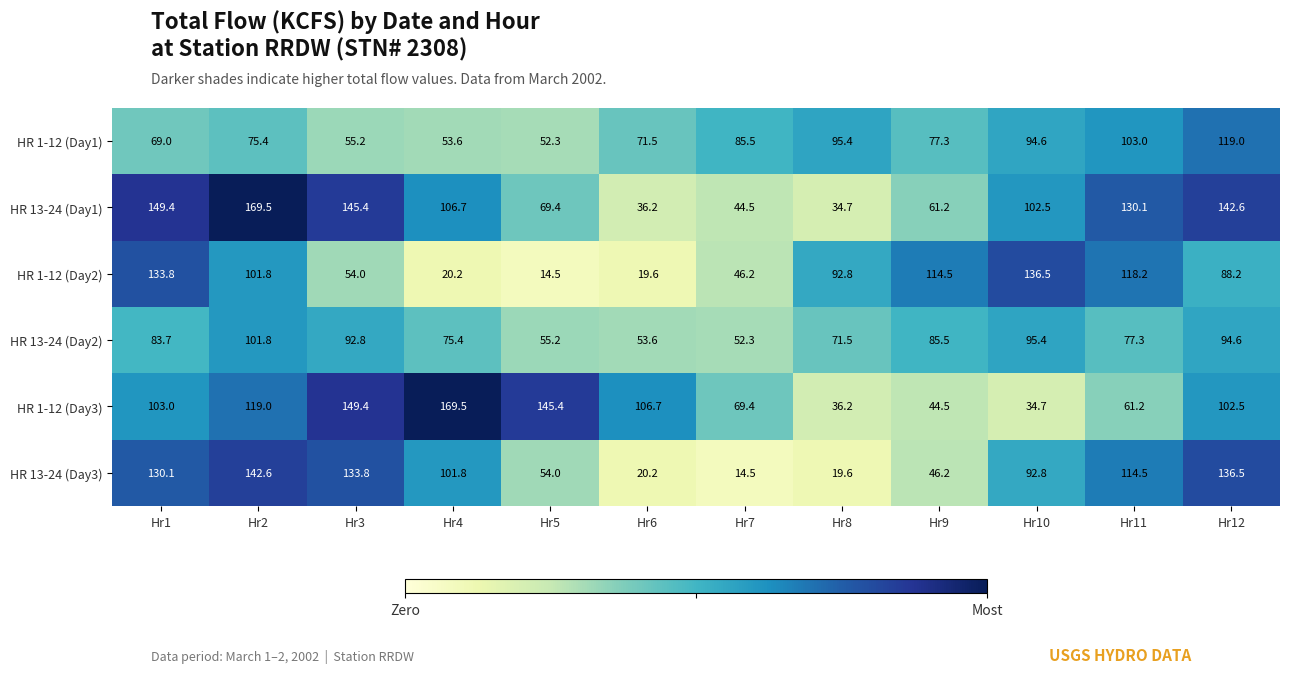

Rank the series at Hr8 from highest to lowest value.

HR 1-12 (Day1), HR 1-12 (Day2), HR 13-24 (Day2), HR 1-12 (Day3), HR 13-24 (Day1), HR 13-24 (Day3)